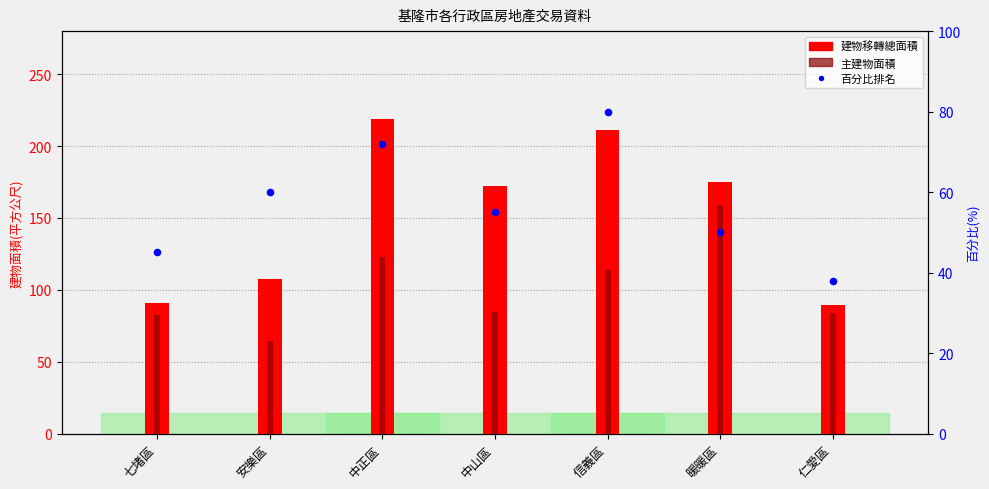

At how many categories does at least one series exceed 59?

7